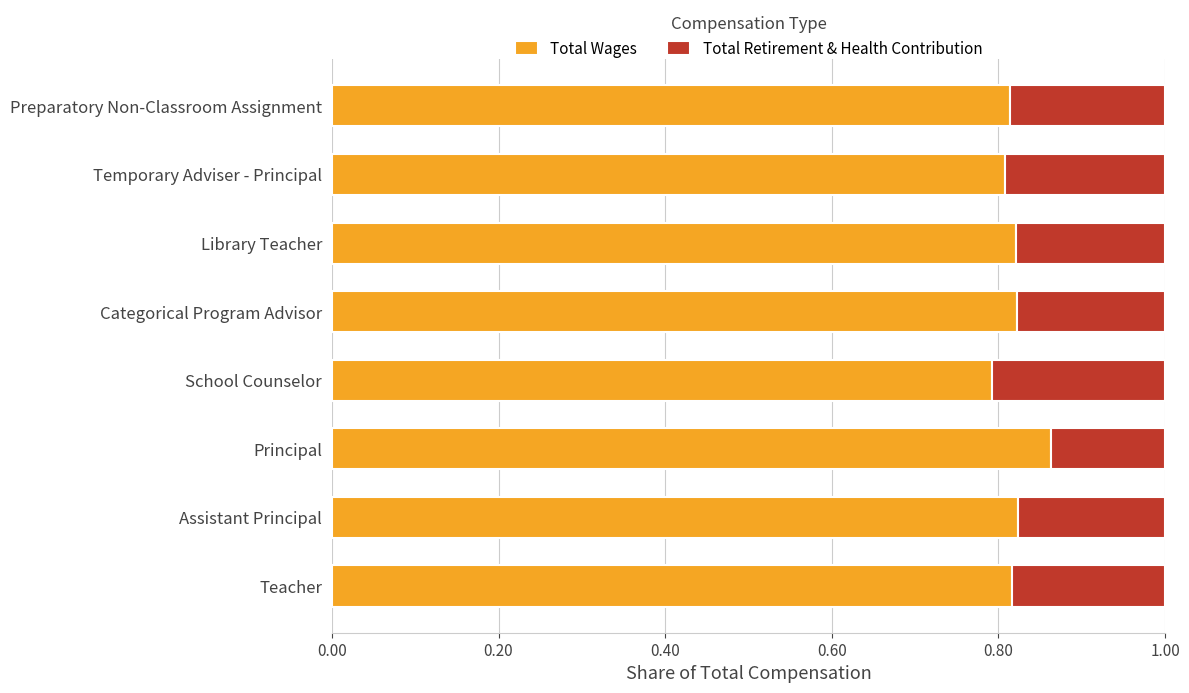

Is it true that Total Wages equals 0.8 at Temporary Adviser - Principal?

True